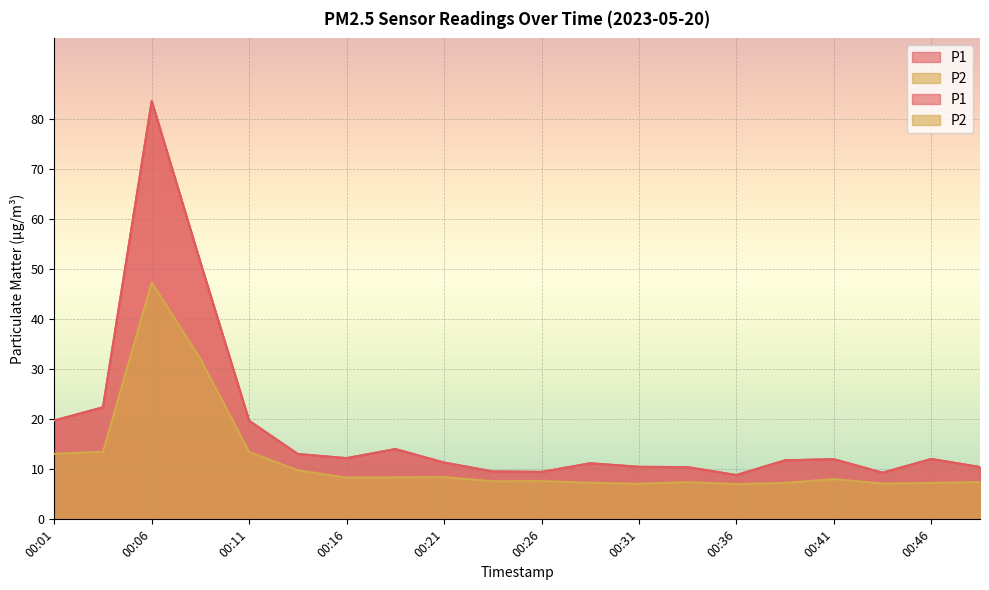

Reading left to right, extract all data points from this chart.

P1: 19.8	22.4	83.6	51.4	19.7	13.1	12.2	14.1	11.3	9.6	9.5	11.2	10.5	10.4	8.8	11.8	12.0	9.3	12.1	10.4
P2: 13.1	13.5	47.4	32.0	13.4	9.8	8.3	8.4	8.4	7.6	7.7	7.3	7.1	7.4	7.0	7.3	8.1	7.2	7.3	7.5